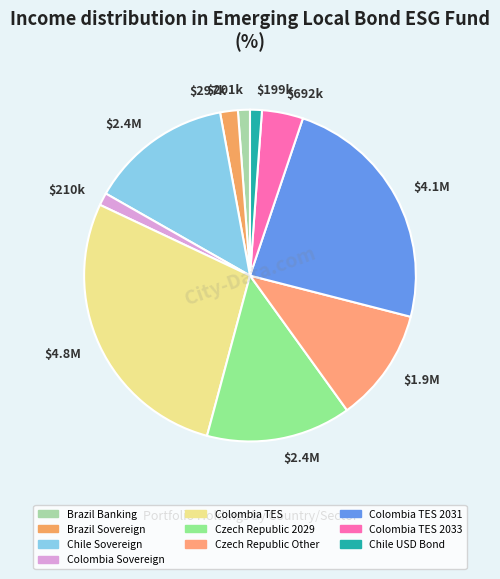

How many segments does this pie chart have?

10